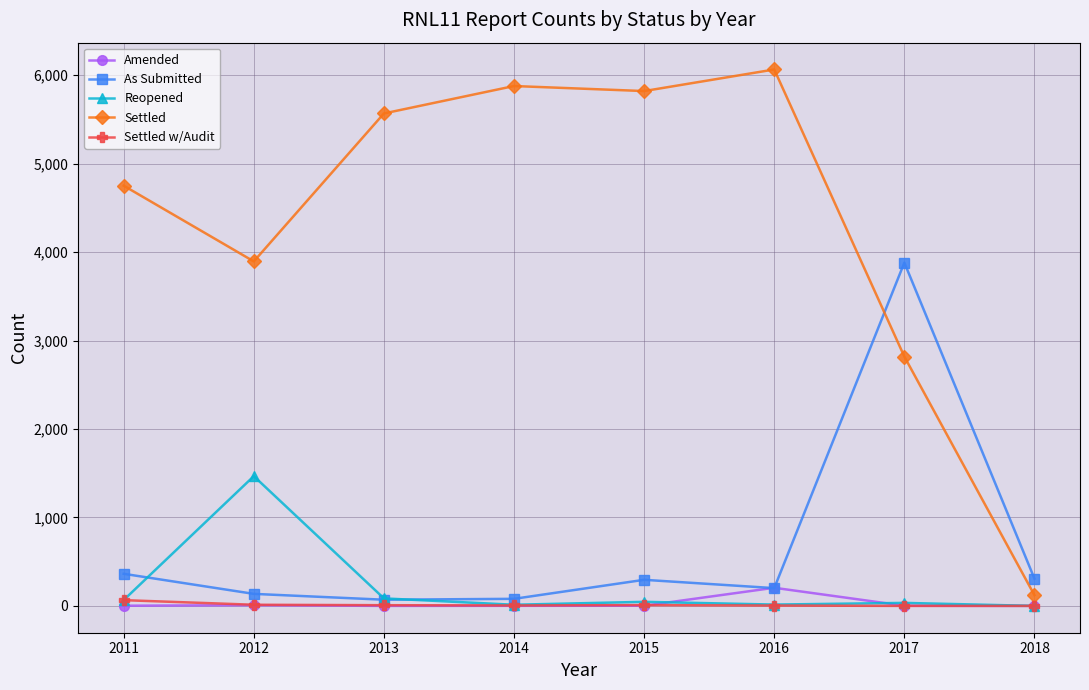

True or false: Amended has more than 1 points higher than both neighbors.

True